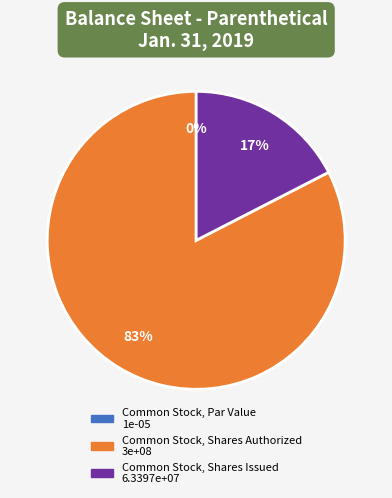

What is the total percentage of Common Stock, Shares Issued and Common Stock, Shares Authorized?

100.0%